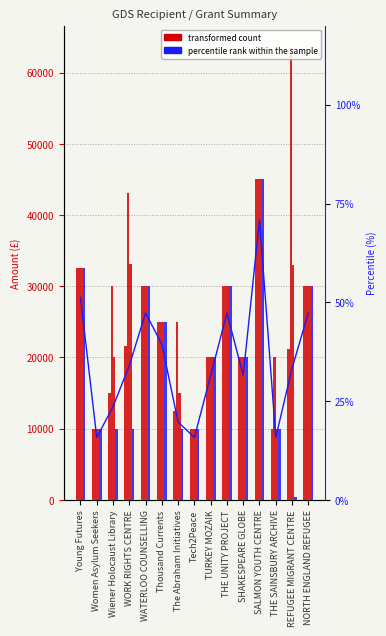

List the series in order of their peak value, highest first.

Total, Average, Largest, Smallest, percentile rank within the sample